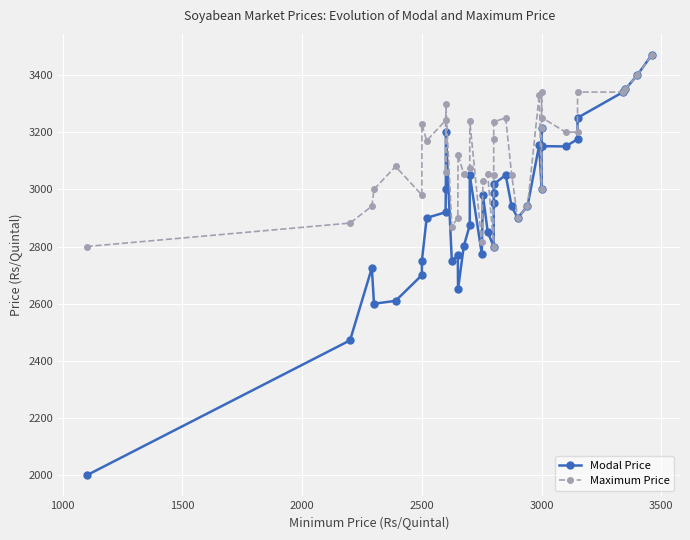

How many data points does each series have?

40